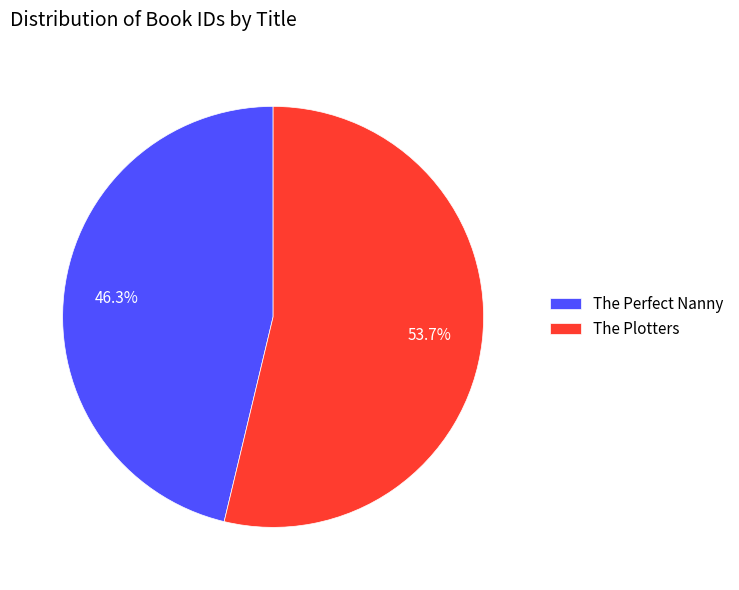

What is the ratio of the value at The Plotters to the value at The Perfect Nanny?

1.2